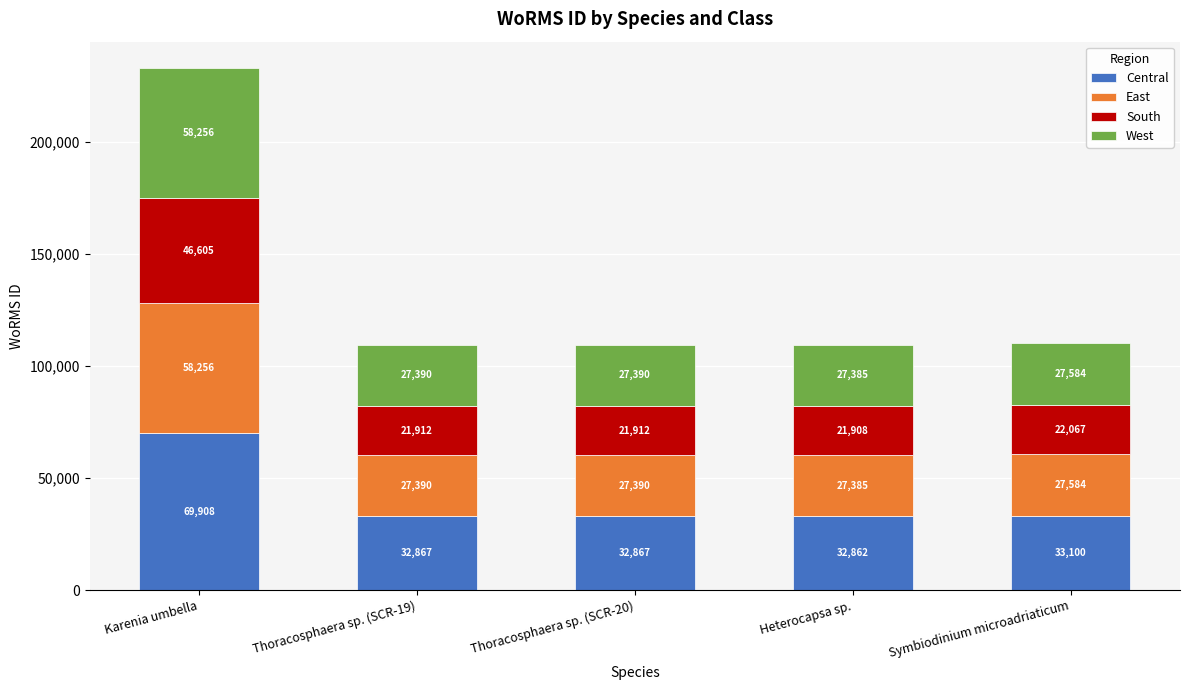

At which category is the sum across all series the highest?

Karenia umbella